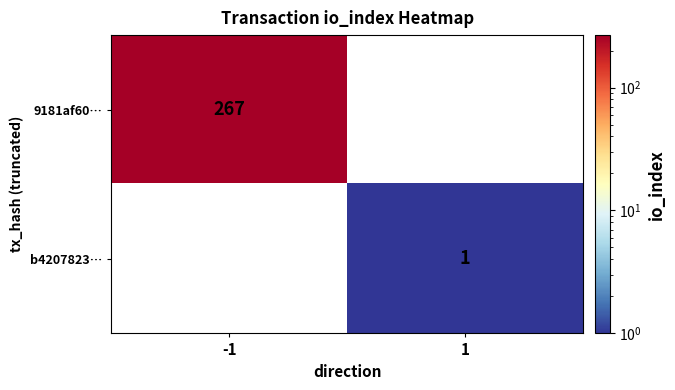

The 9181af60… series shows 267 at -1. True or false?

True